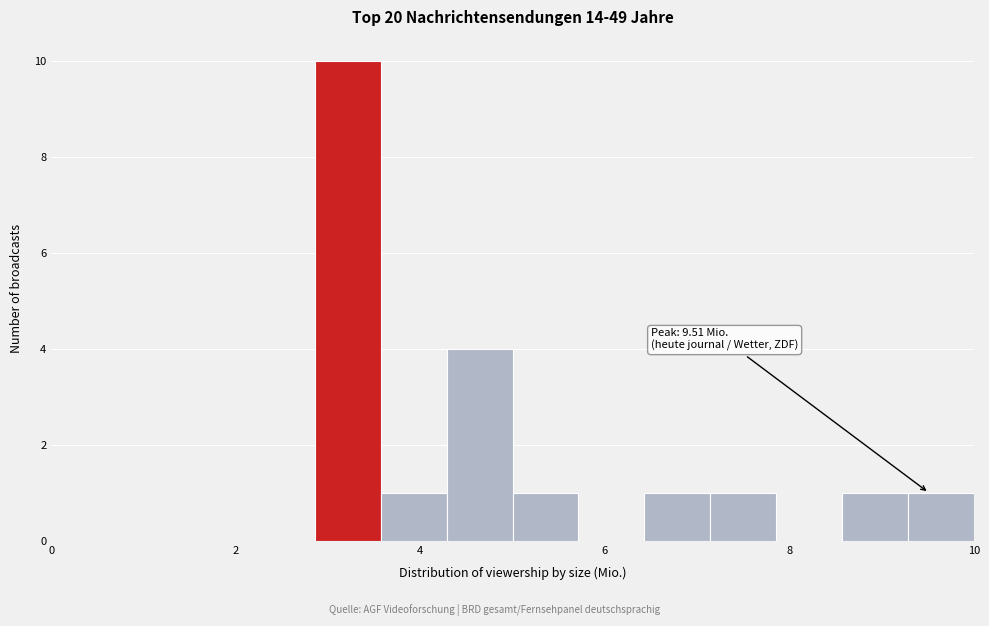

Read against the x-axis, roughly where is the centre of the tallest bar?

3.2